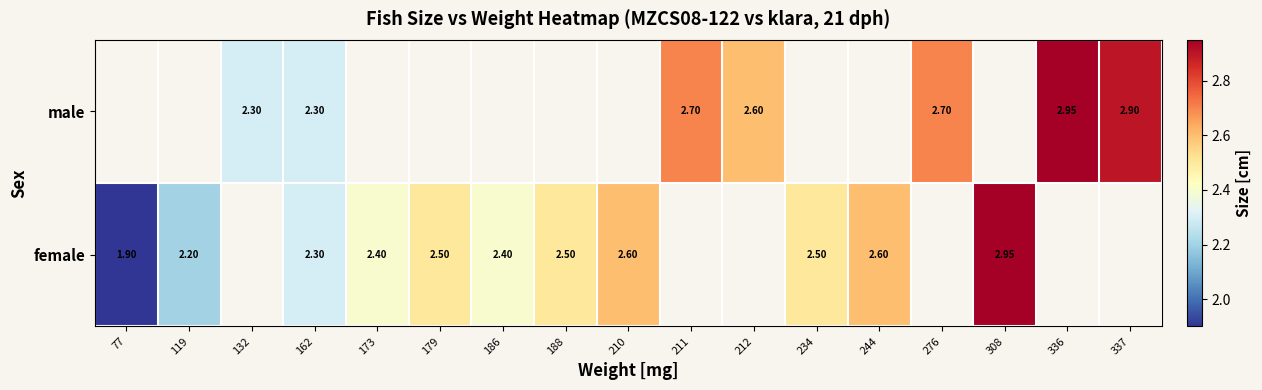

Which series has the largest range (max minus min)?

female